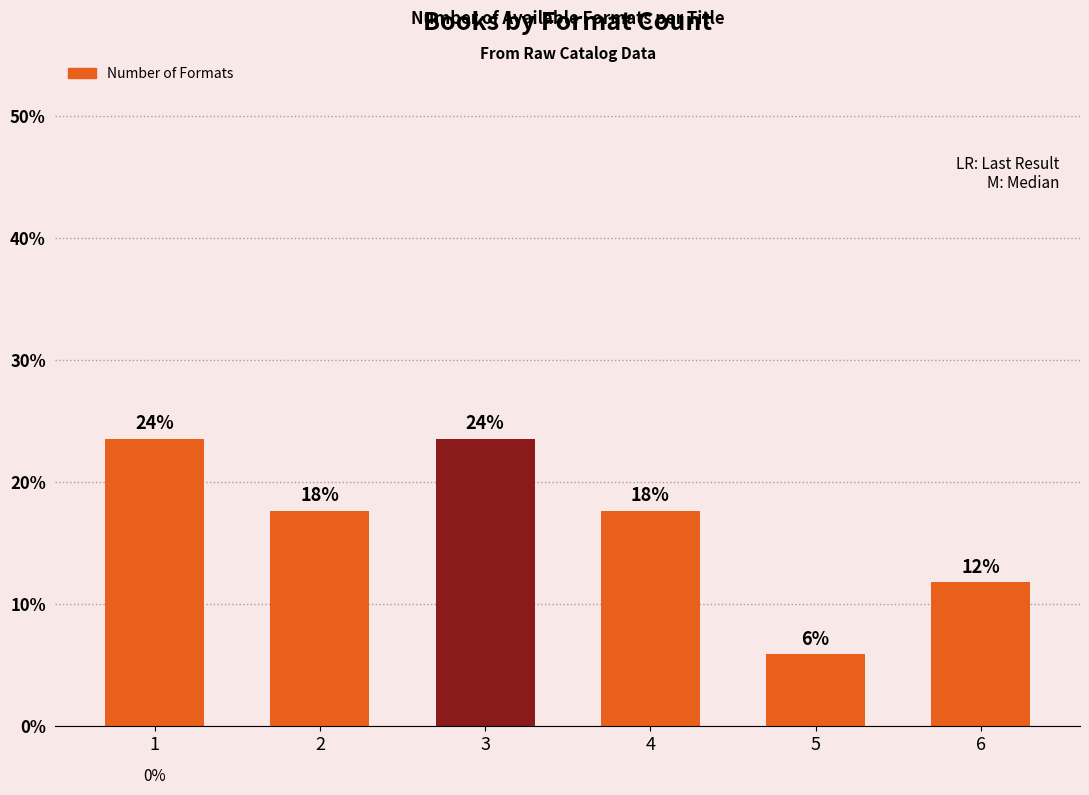

Read the value at 4.

17.6